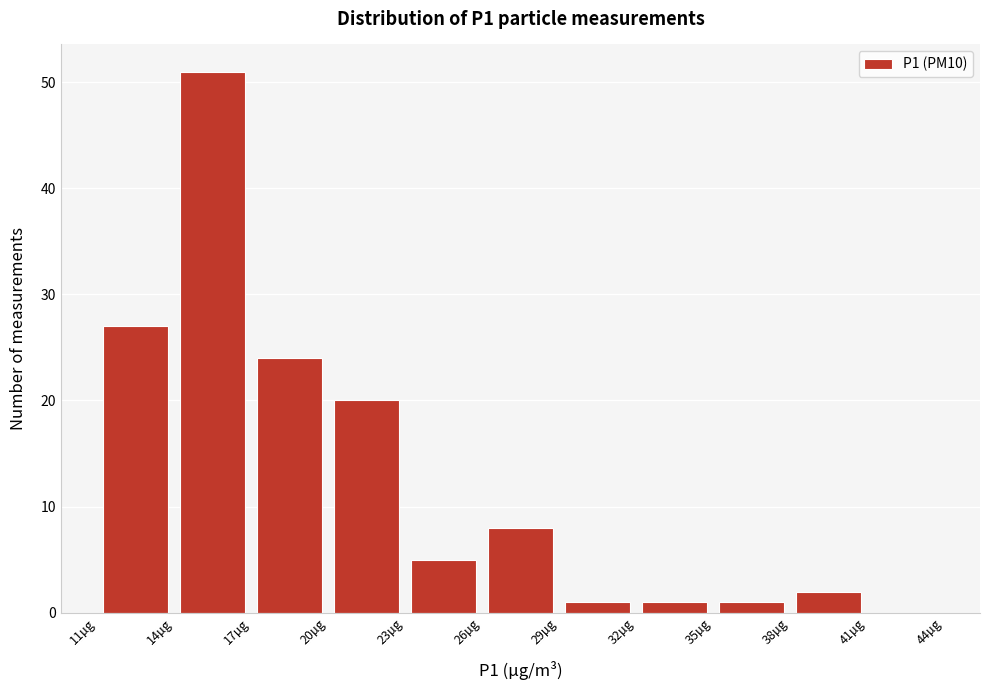

How tall is the bar that spans 17 to 20 on the x-axis? The values are not printed on the chart, so give them approximately, as read against the axis.

24